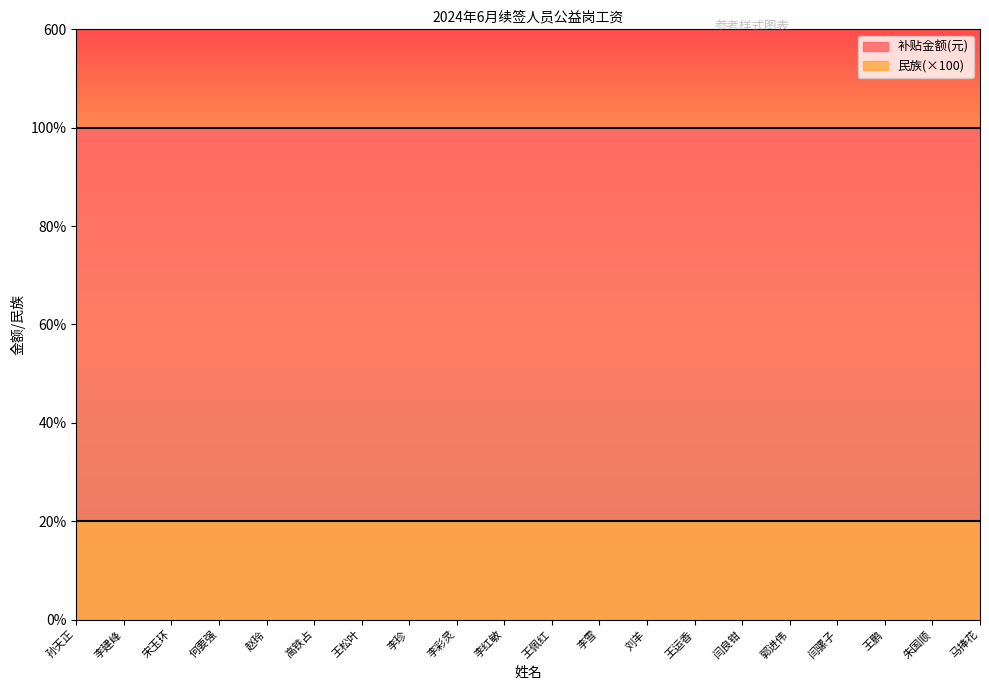

What is the value of the 补贴金额(元) point at the 16th from the left?

500